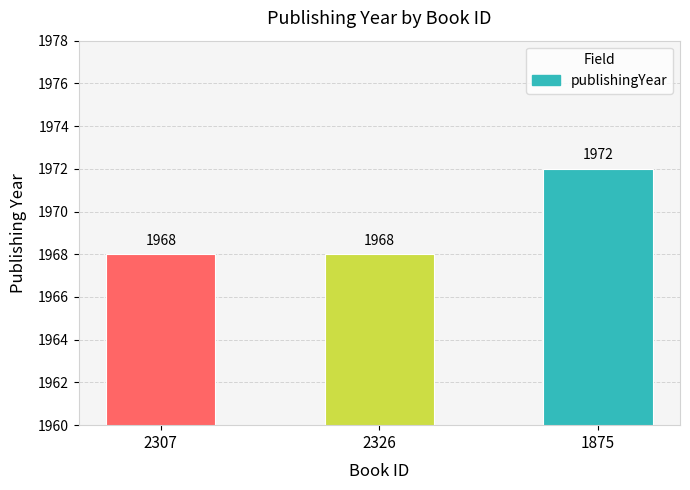

What is the minimum value shown in the chart?

1968